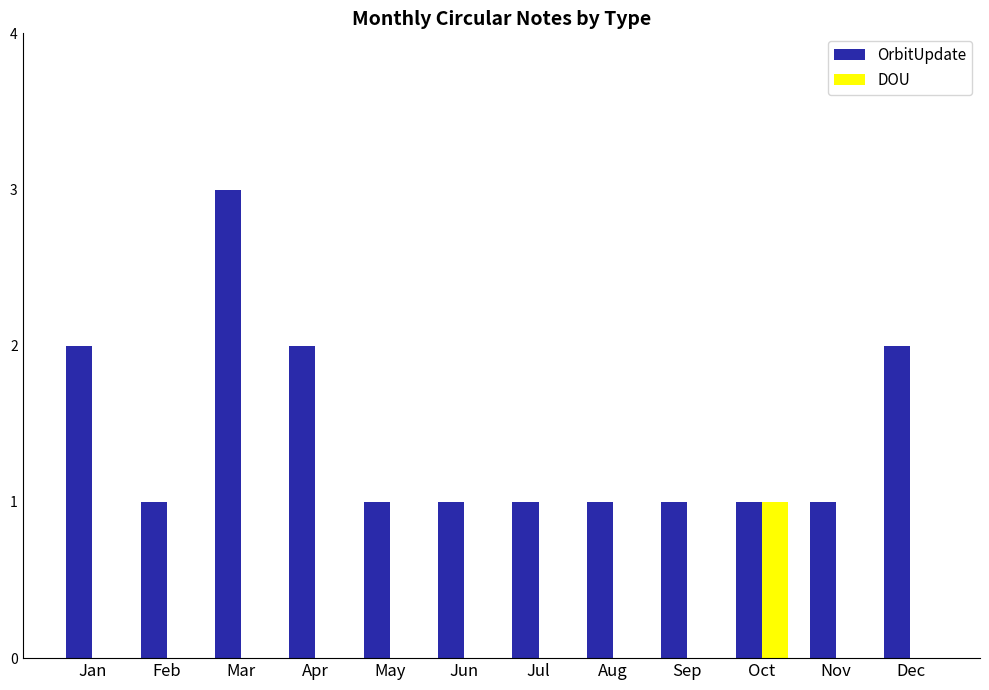

Which category has the highest value in the DOU series?

Oct